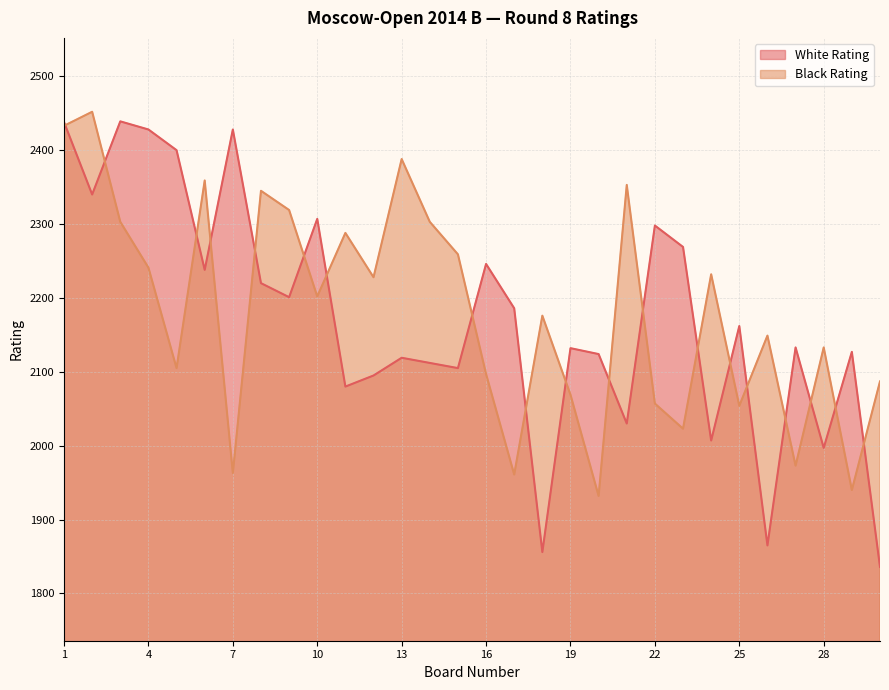

What is the maximum value shown in the chart?

2452